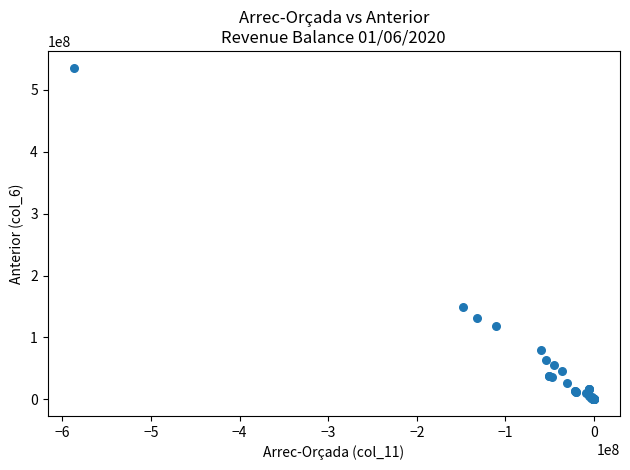

What Y value in the scatter plot is closest to 267919603?

148427059.1